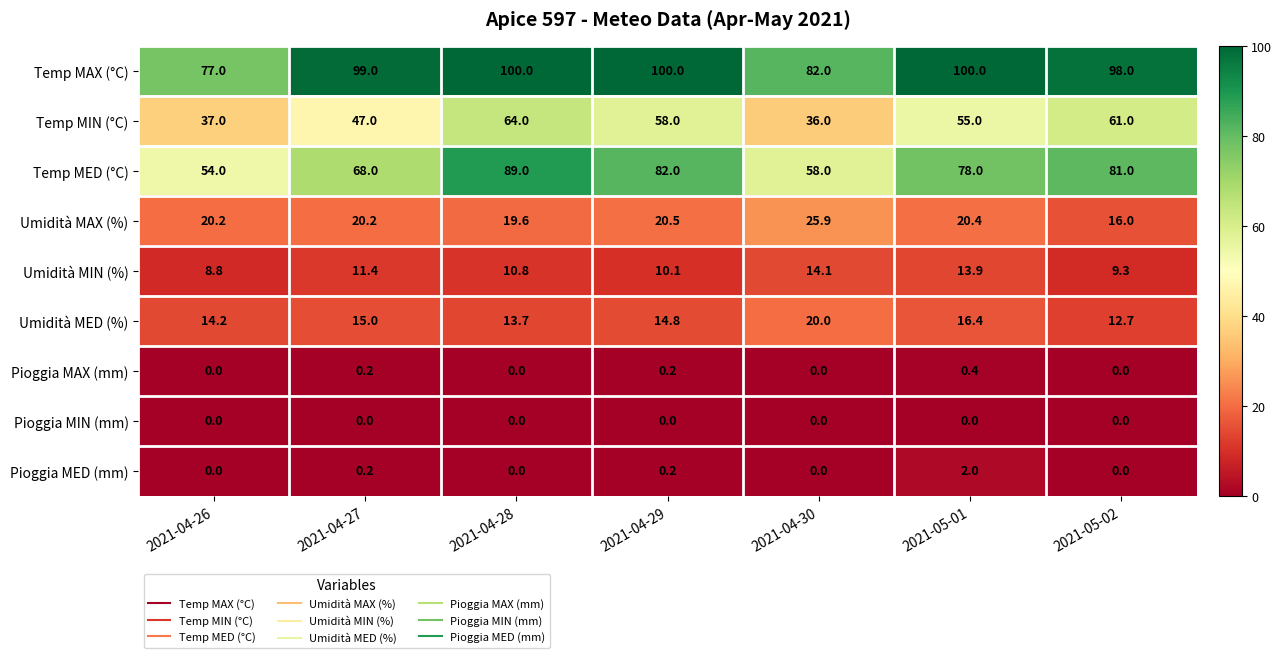

Is it true that Pioggia MAX (mm) equals 0.0 at 2021-05-02?

True